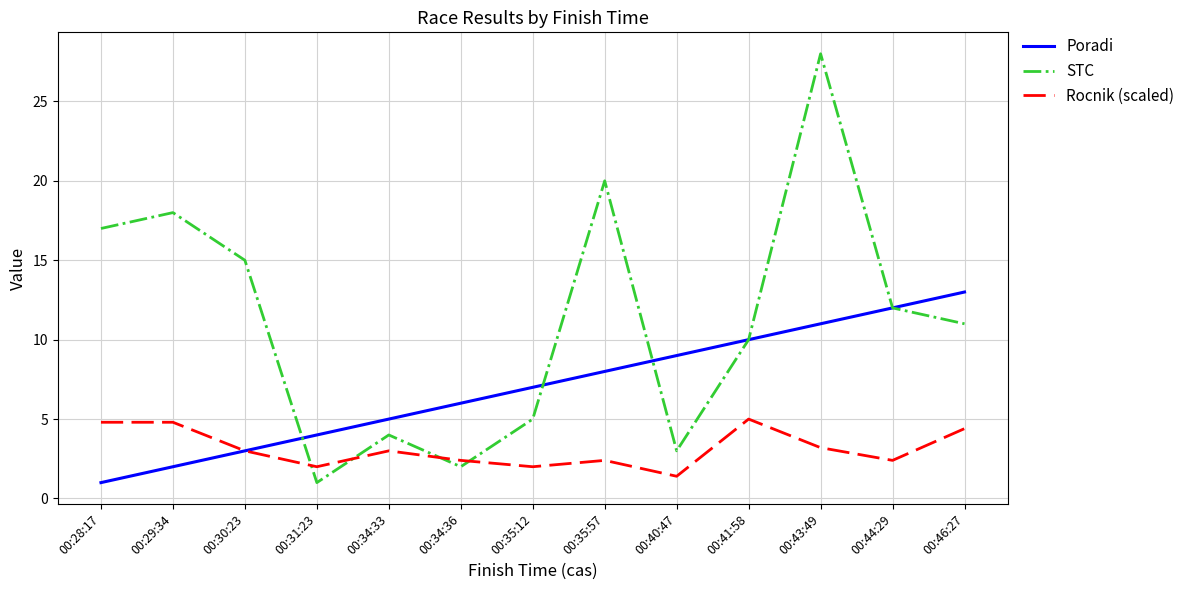

Where is Poradi nearest to the value 7?

00:35:12